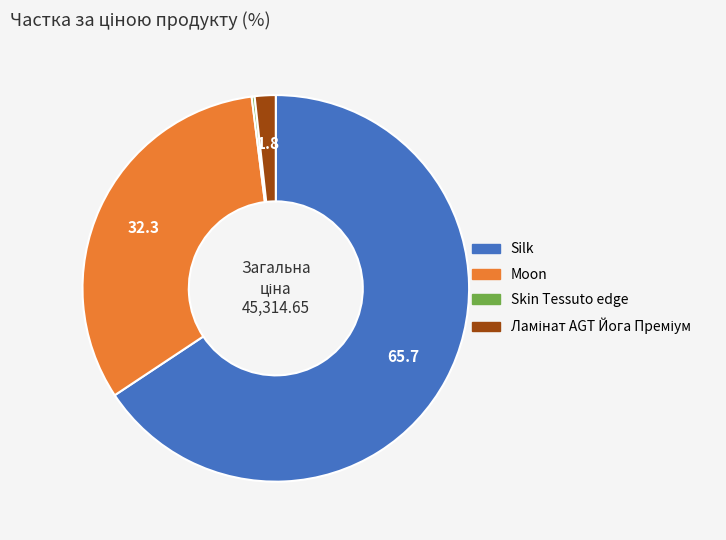

Which slice represents more than half of the pie?

Silk